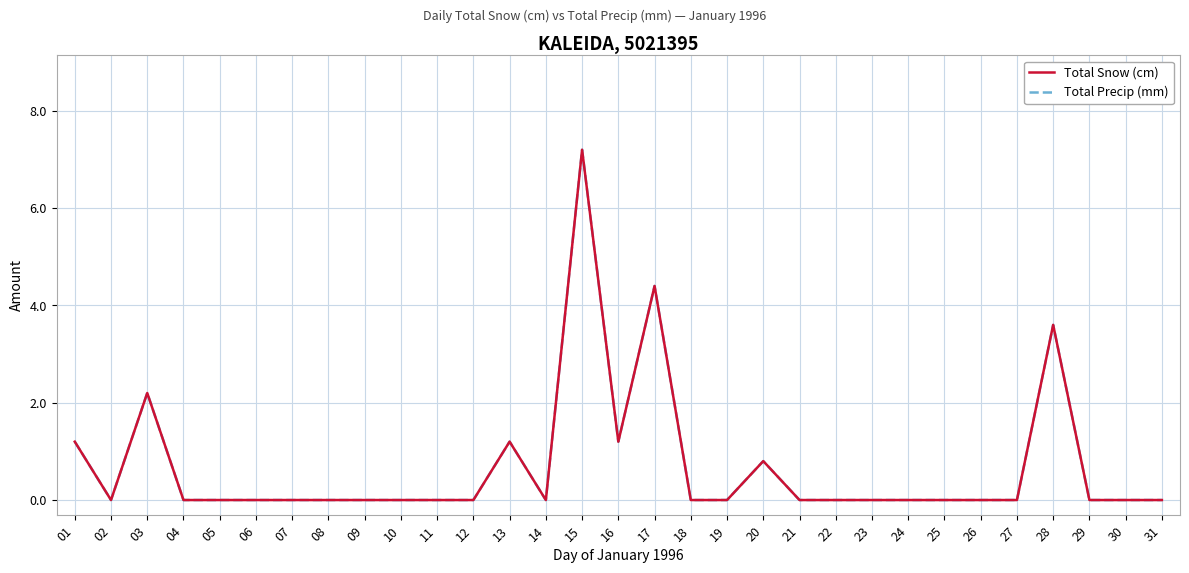

How many lines are shown in the chart?

2